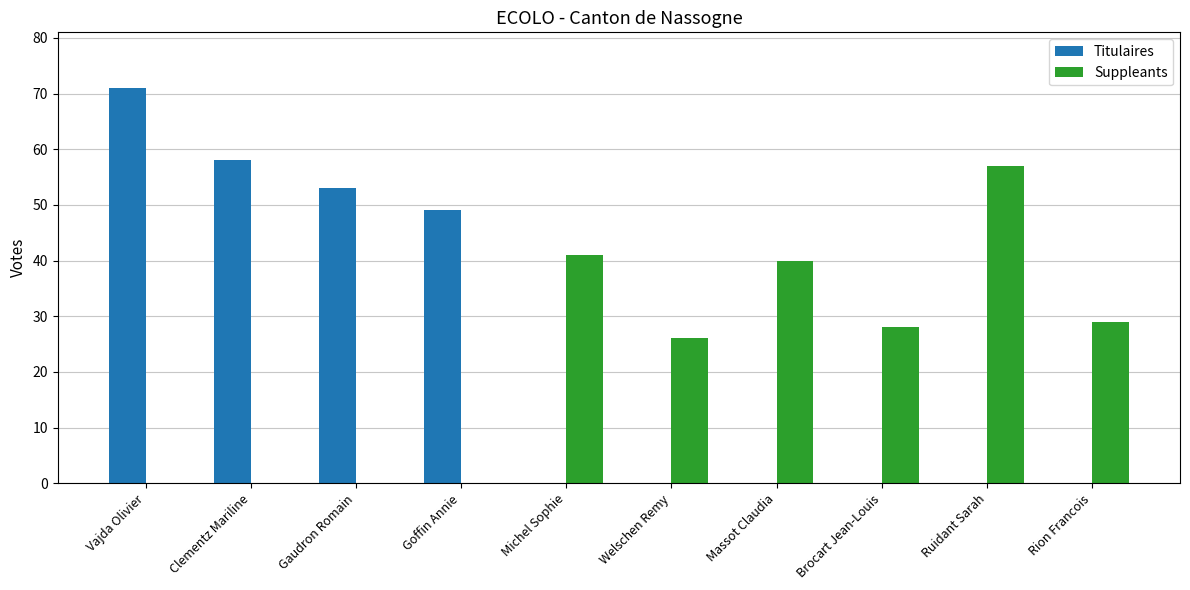

At which label does Suppleants reach its peak?

Ruidant Sarah